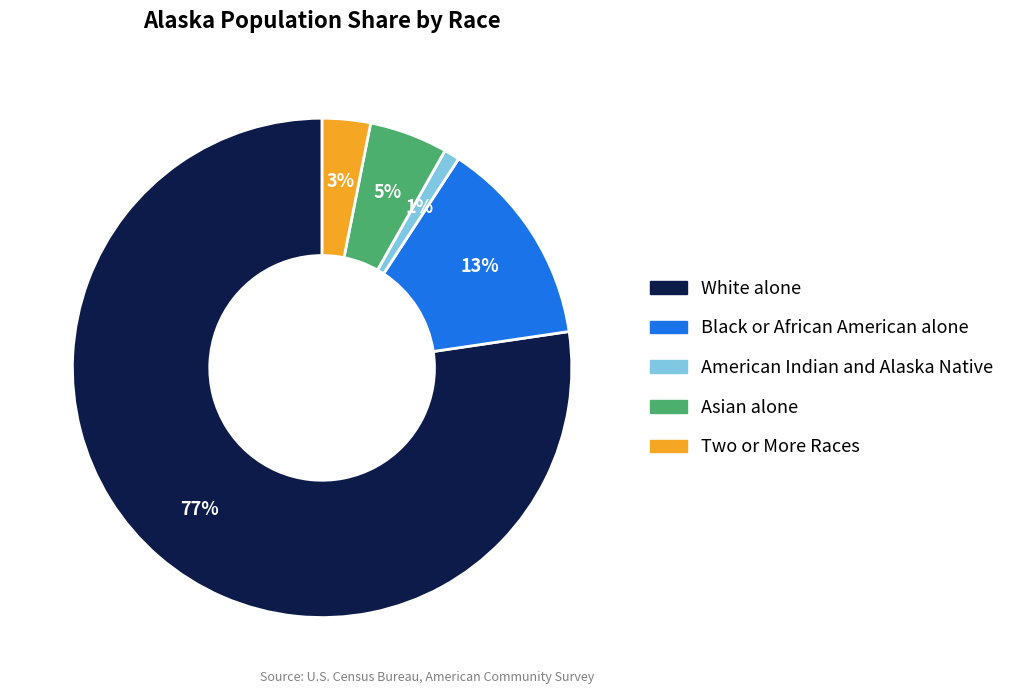

Do Black or African American alone and Two or More Races together represent more than half of the pie?

No